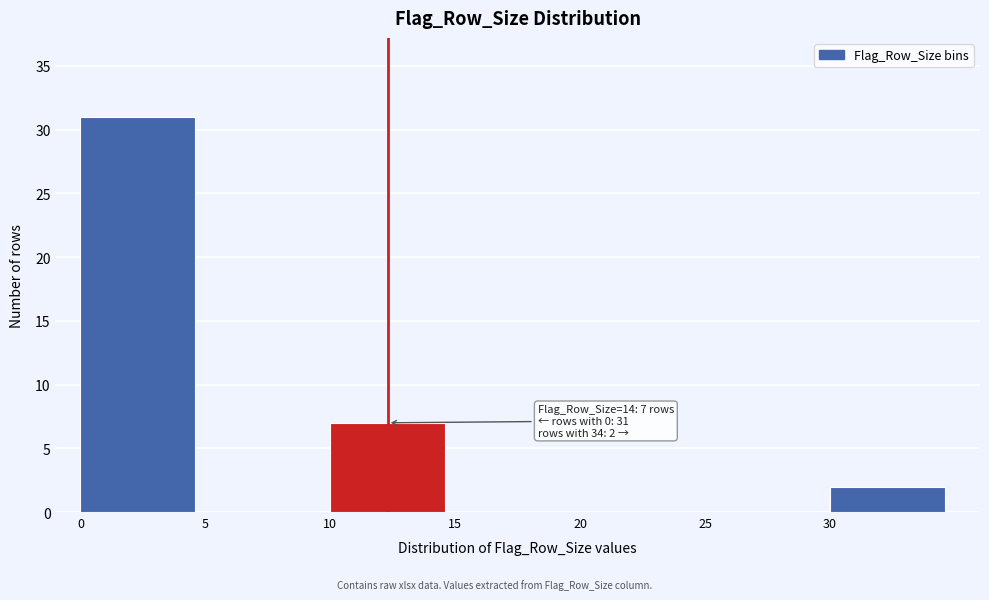

Over which range of the x-axis is the bar tallest?

0 to 5